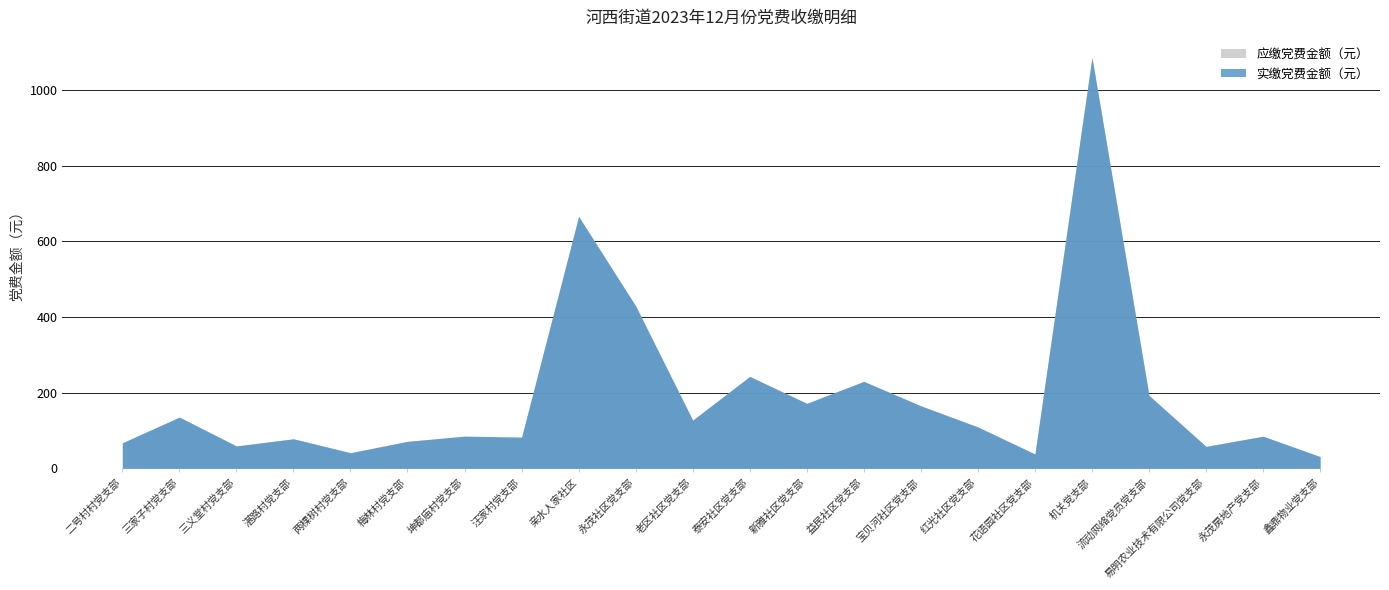

True or false: 实缴党费金额（元） and 应缴党费金额（元） cross at least once.

False